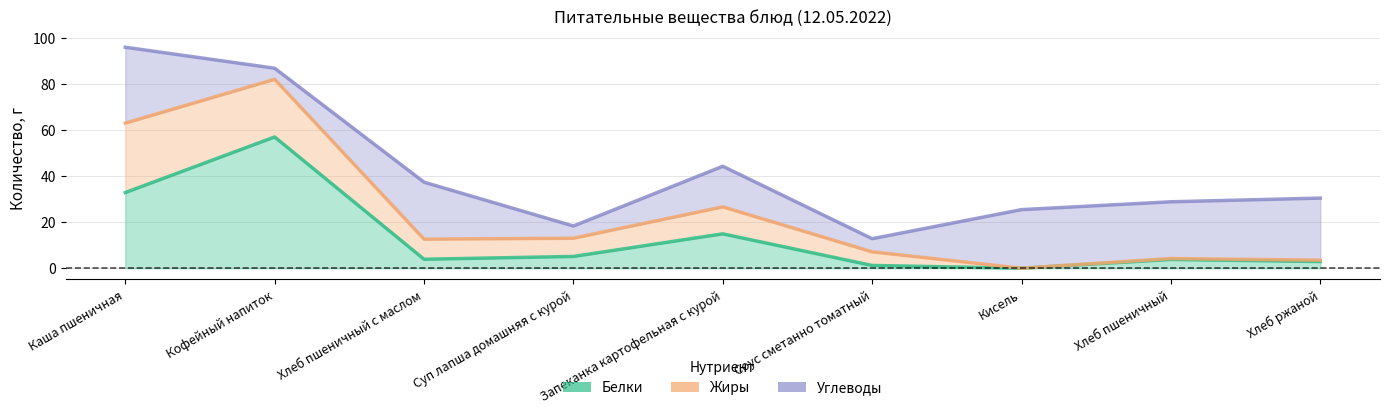

Read the Углеводы value at Соус сметанно томатный.

5.7